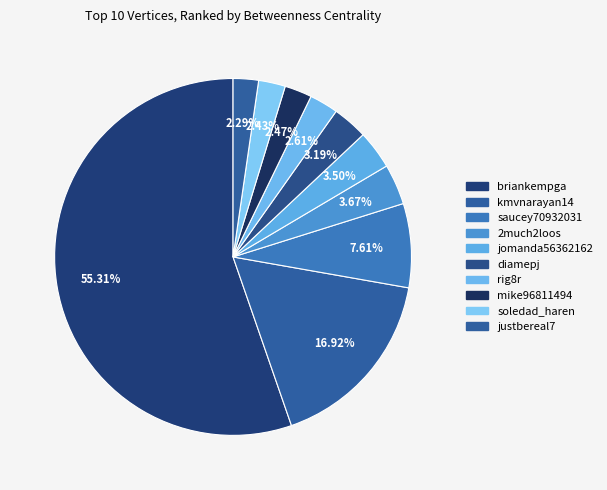

True or false: mike96811494 accounts for 2% of the total.

True